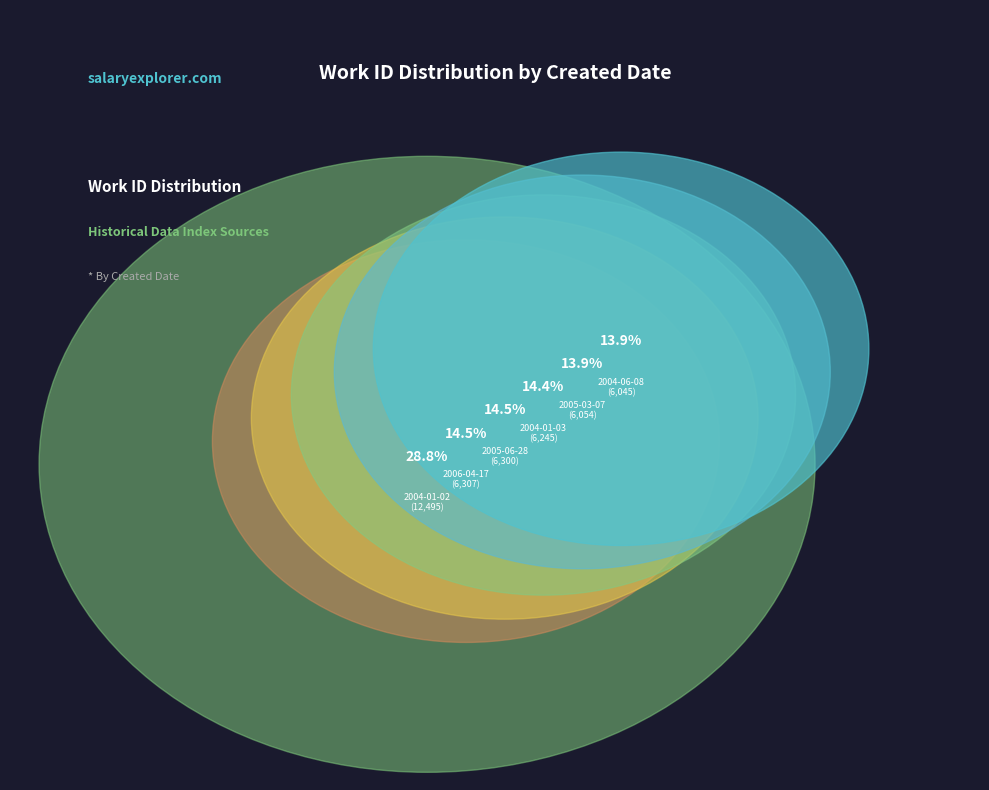

Between 2004-01-03 and 2005-06-28, which is larger?

2005-06-28